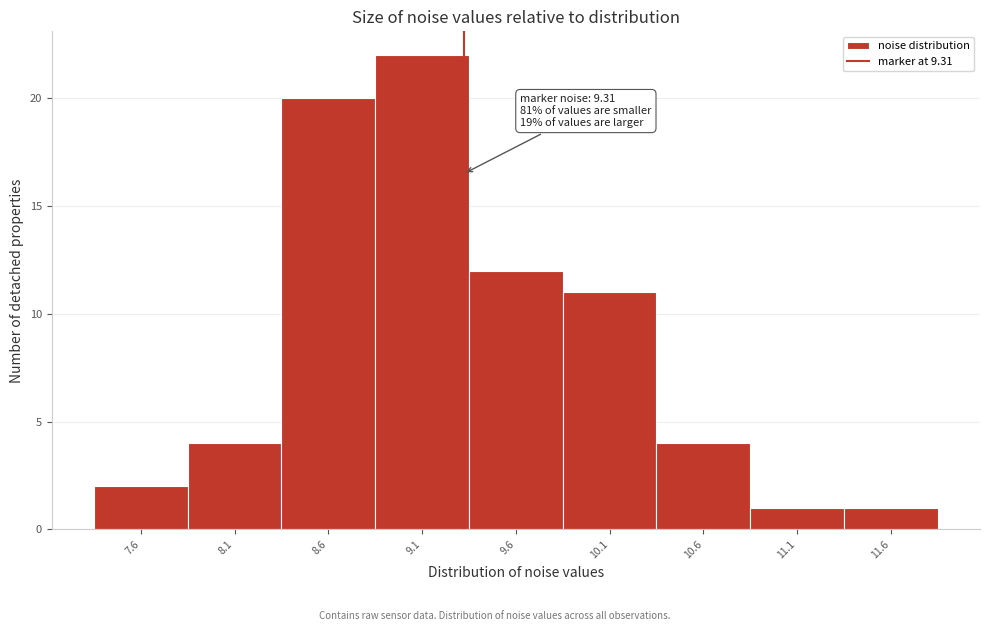

Which range on the x-axis has the tallest bar?

8.85 to 9.35